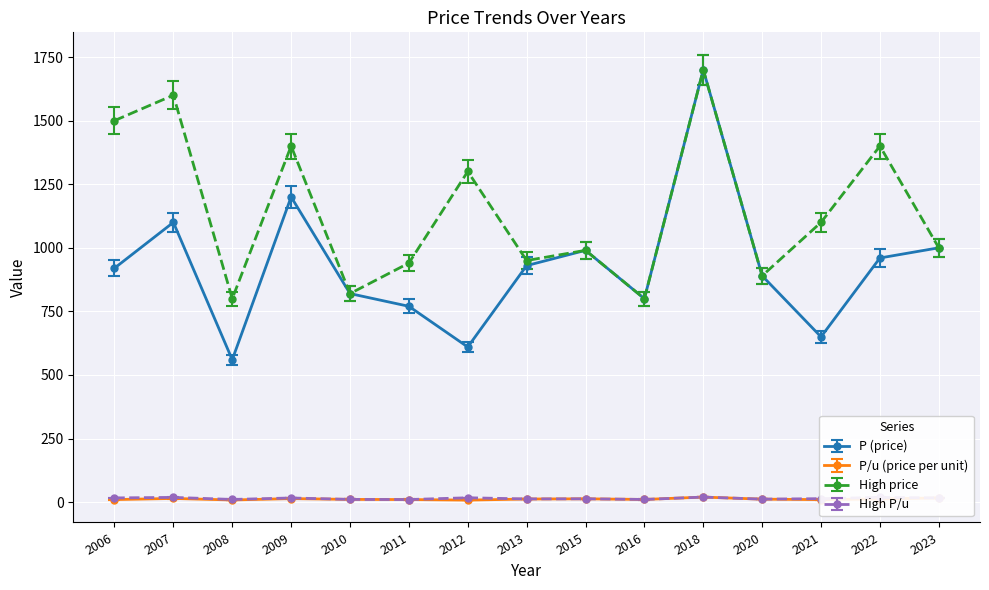

Is this an area chart (filled region under the line)?

No